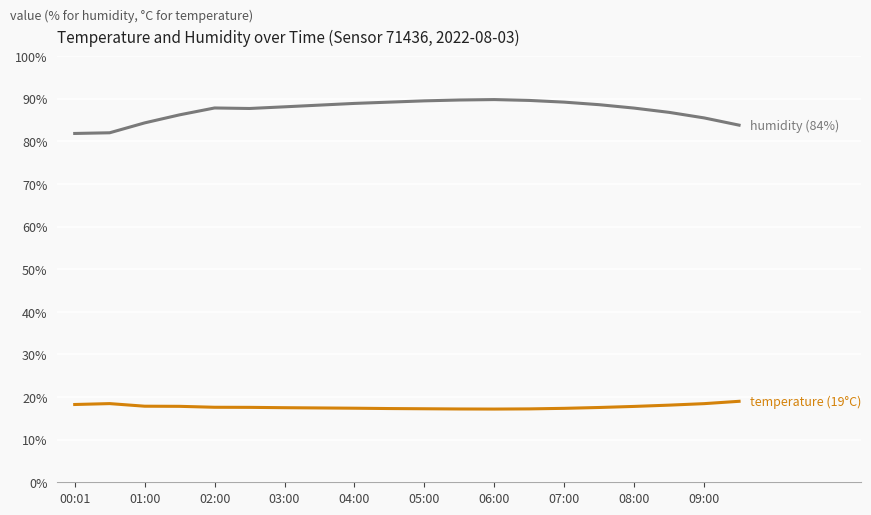

What is the smallest value displayed?

17.2